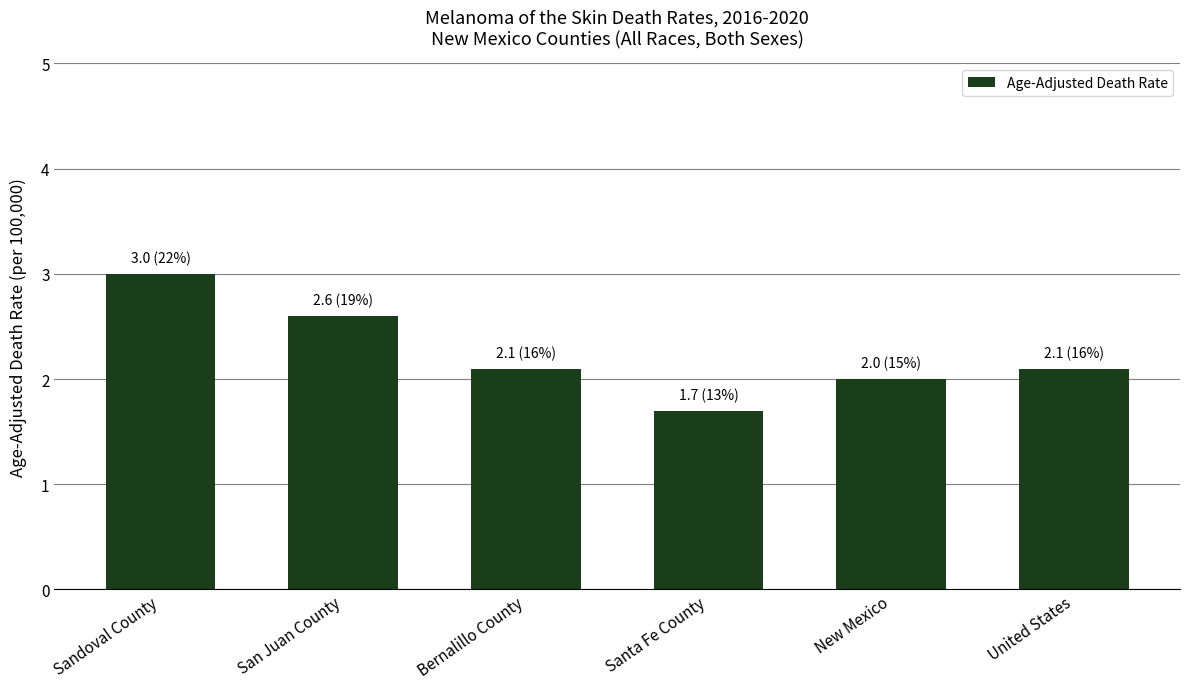

What is the sum of the values at New Mexico and Santa Fe County?

3.7